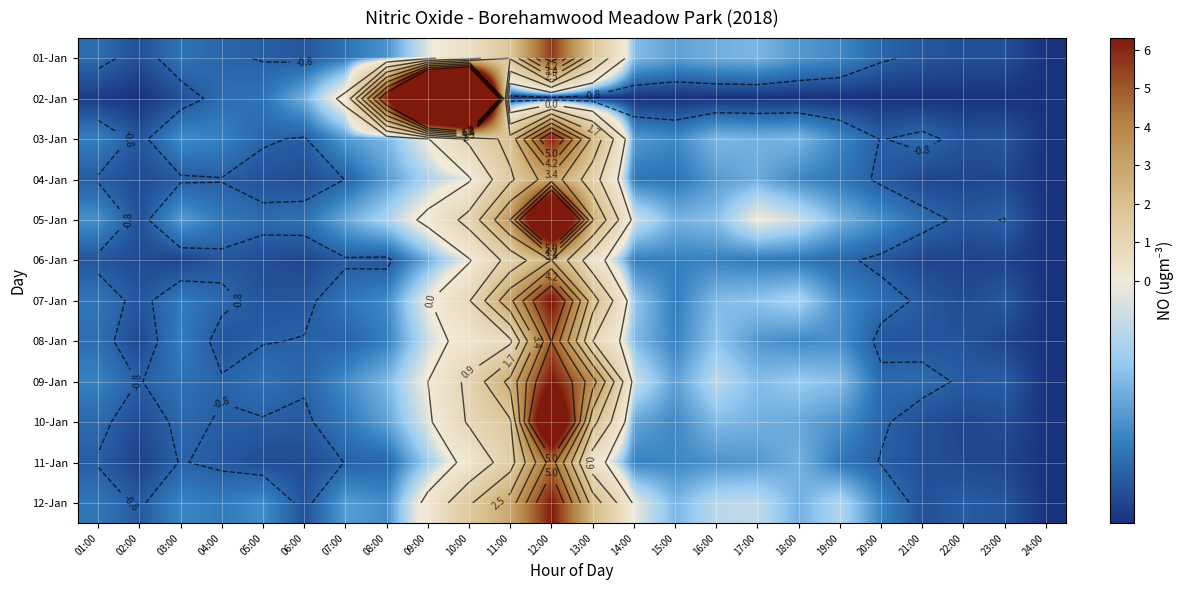

Rank the series by their maximum value, from lowest to highest.

06-Jan, 04-Jan, 11-Jan, 08-Jan, 01-Jan, 03-Jan, 12-Jan, 09-Jan, 07-Jan, 10-Jan, 05-Jan, 02-Jan